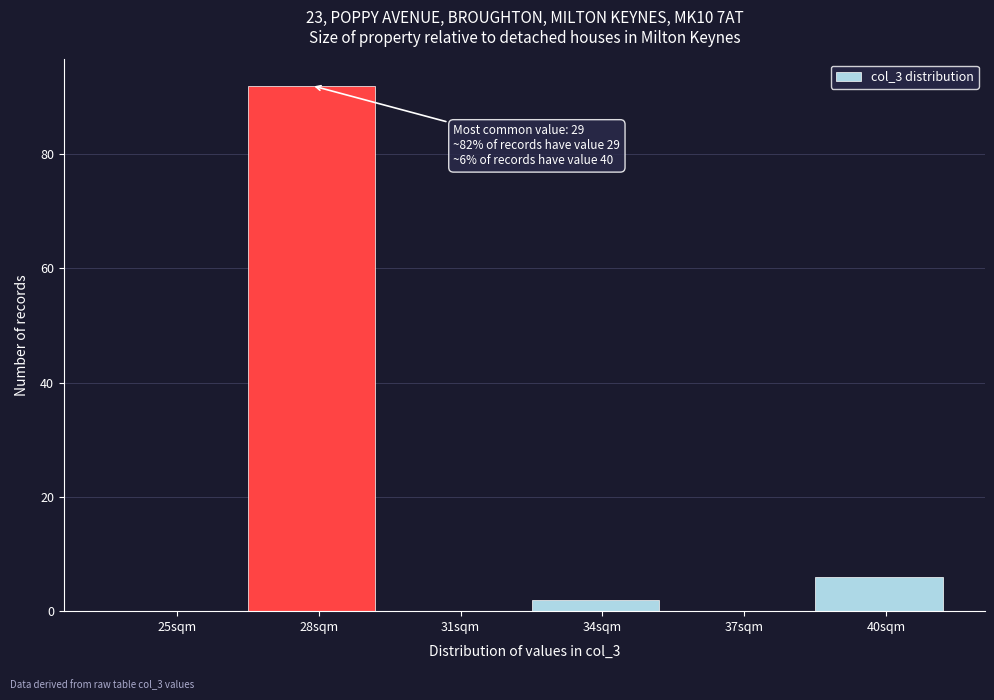

Reading left to right, list all the values displayed in this chart.

25sqm=0	28sqm=92	31sqm=0	34sqm=2	37sqm=0	40sqm=6